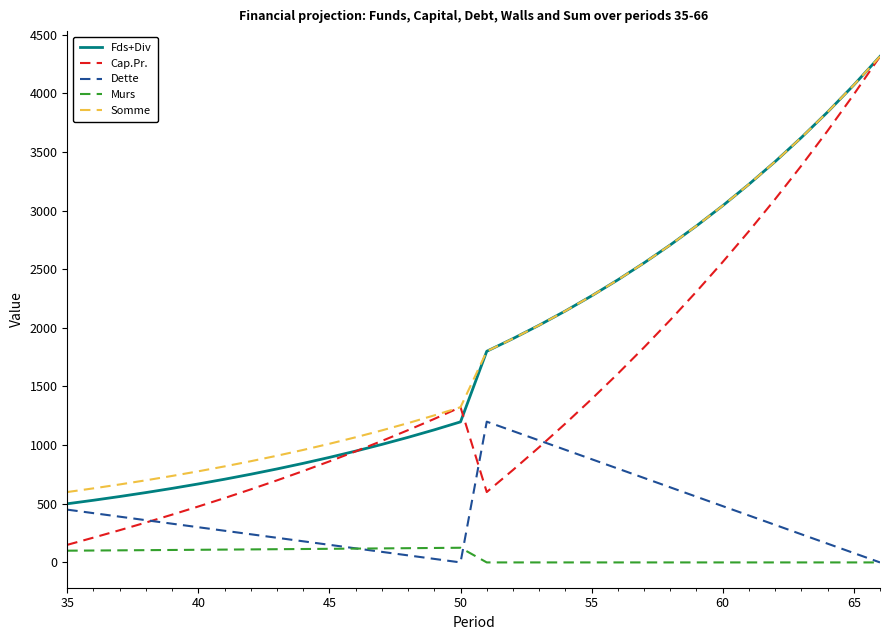

What is the highest value of the Dette series?

1200.0